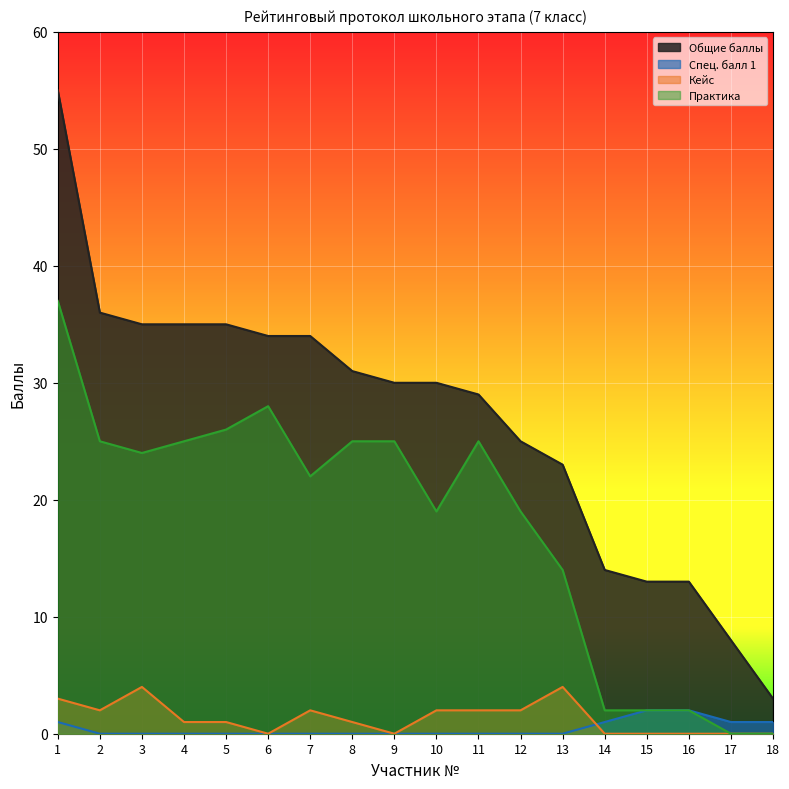

Is the value of Кейс at 6 greater than the value of Общие баллы at 11?

No